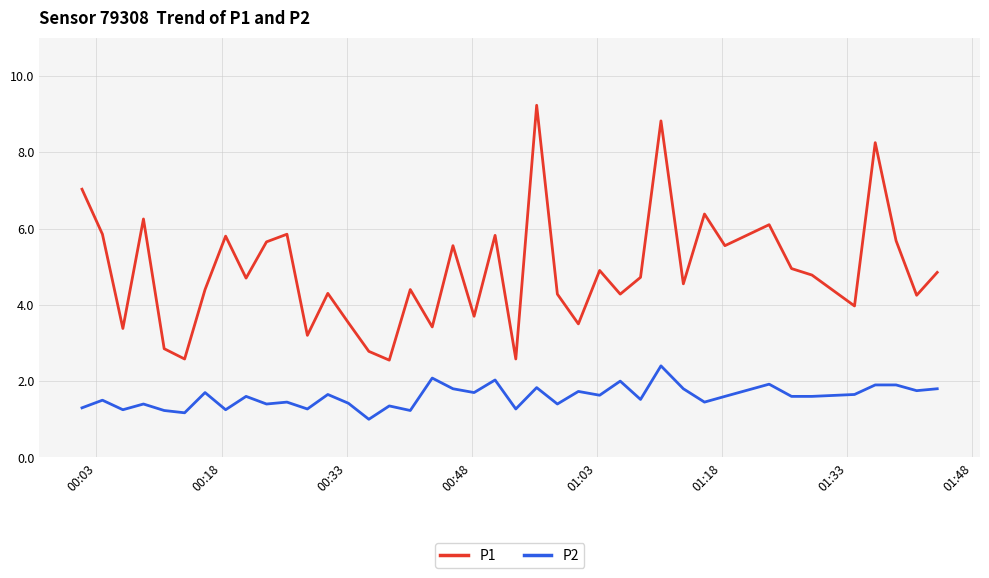

What is the smallest value displayed?

1.0